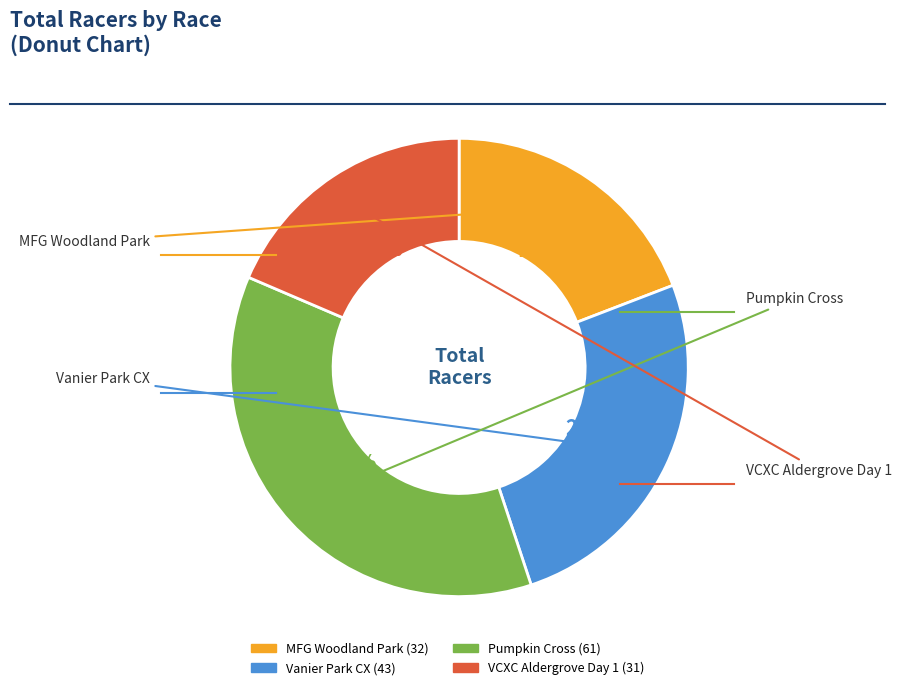

To the nearest percent, what portion does Vanier Park CX represent?

26%